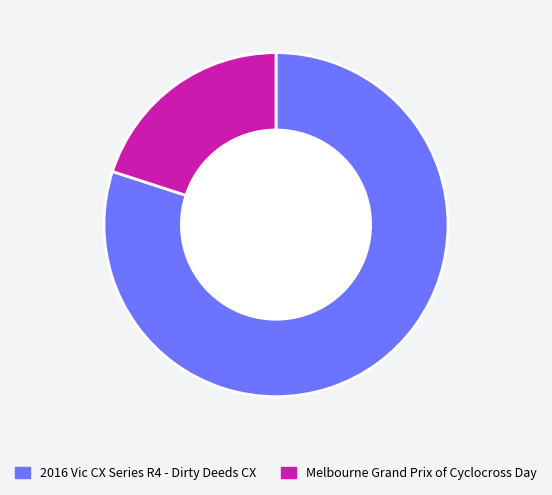

True or false: 2016 Vic CX Series R4 - Dirty Deeds CX accounts for 73% of the total.

False